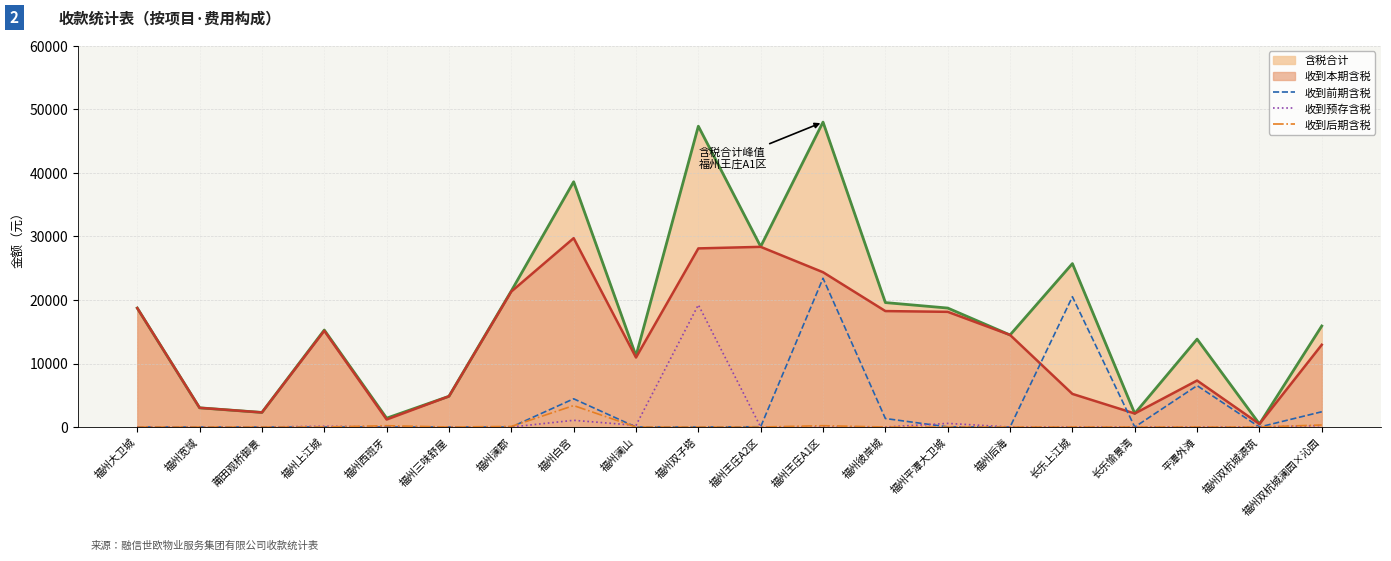

What is the label of the 15th point from the right?

福州三味舒屋